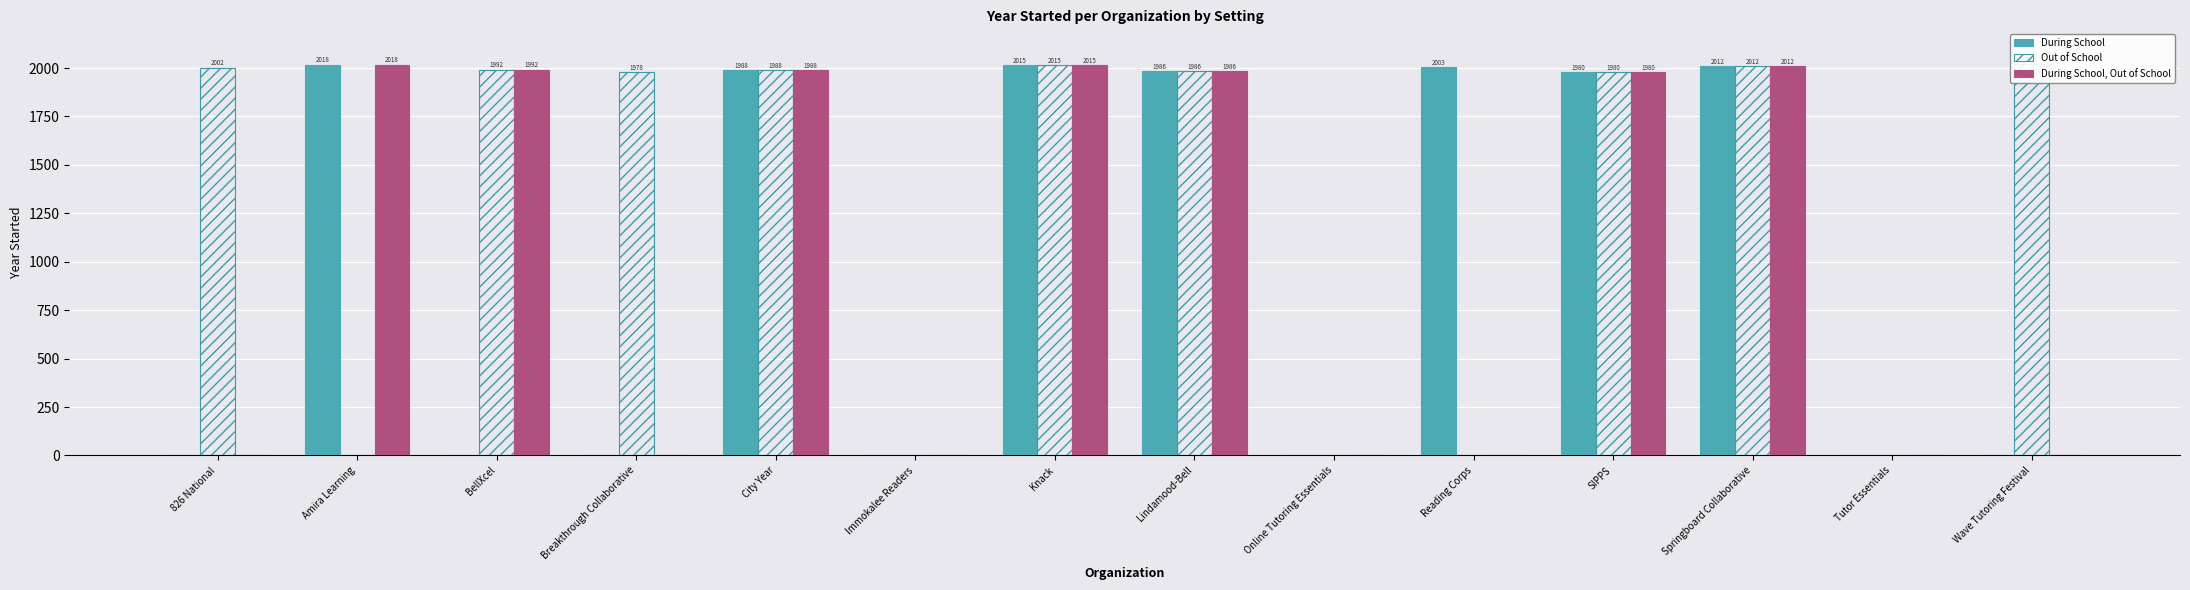

How many categories are shown in the chart?

14